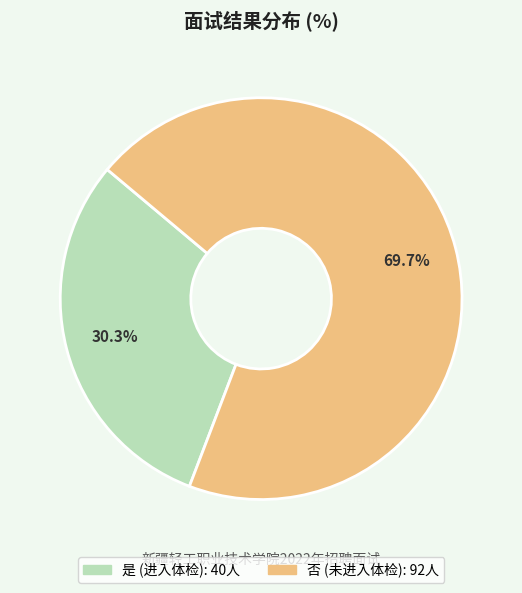

Rank the categories by value from highest to lowest.

否, 是